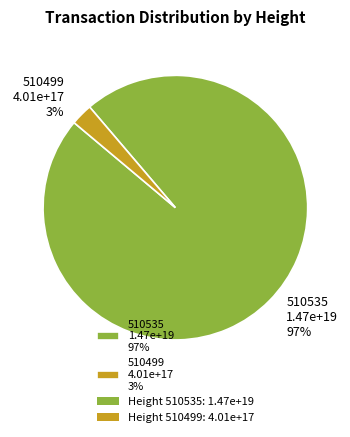

Is the sum of 510535 1.47e+19 97% and 510499 4.01e+17 3% greater than half?

Yes